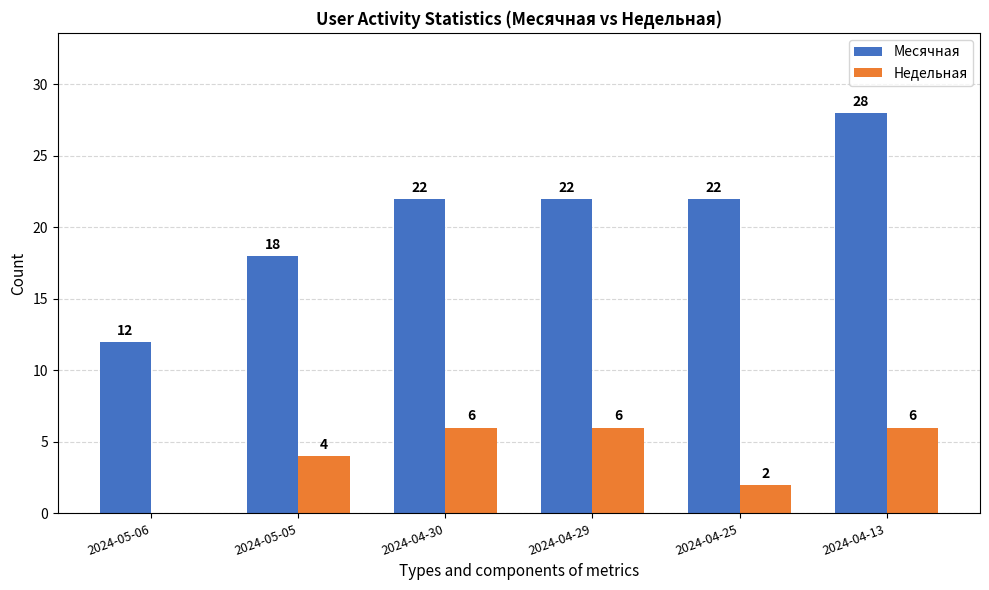

What is the greatest value displayed?

28